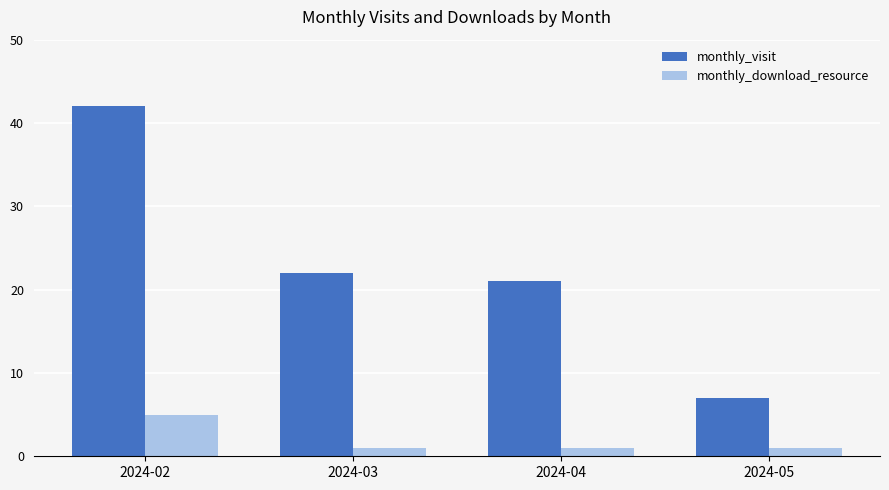

List the series in order of their peak value, highest first.

monthly_visit, monthly_download_resource